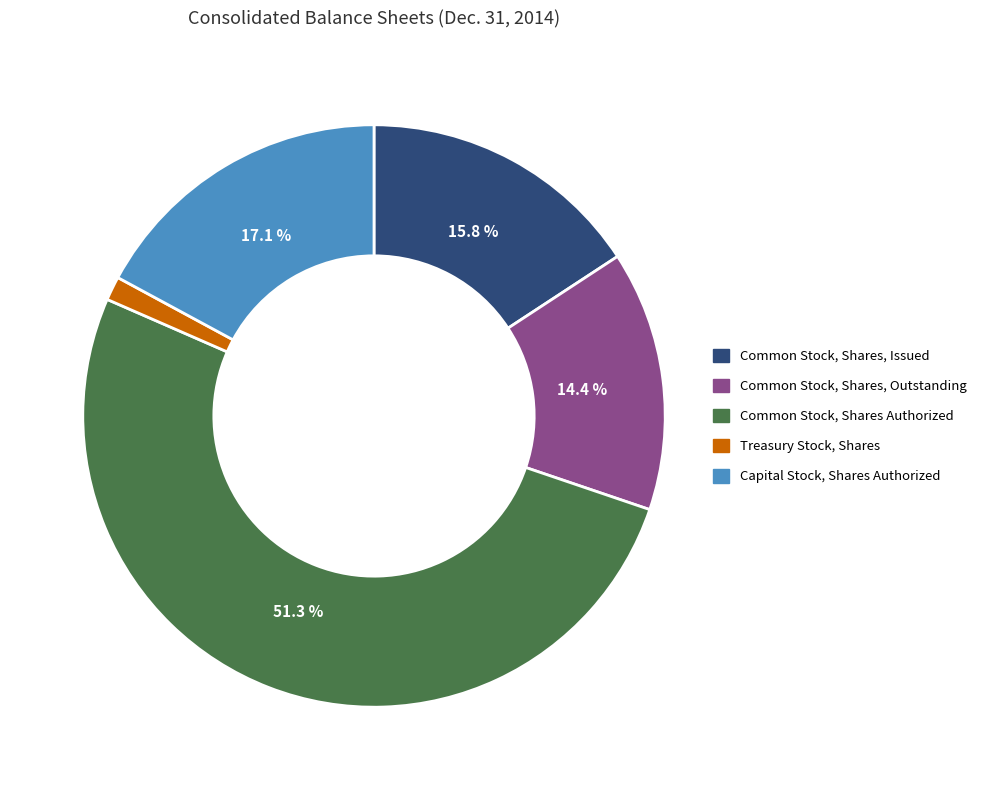

Between Common Stock, Shares Authorized and Capital Stock, Shares Authorized, which is larger?

Common Stock, Shares Authorized